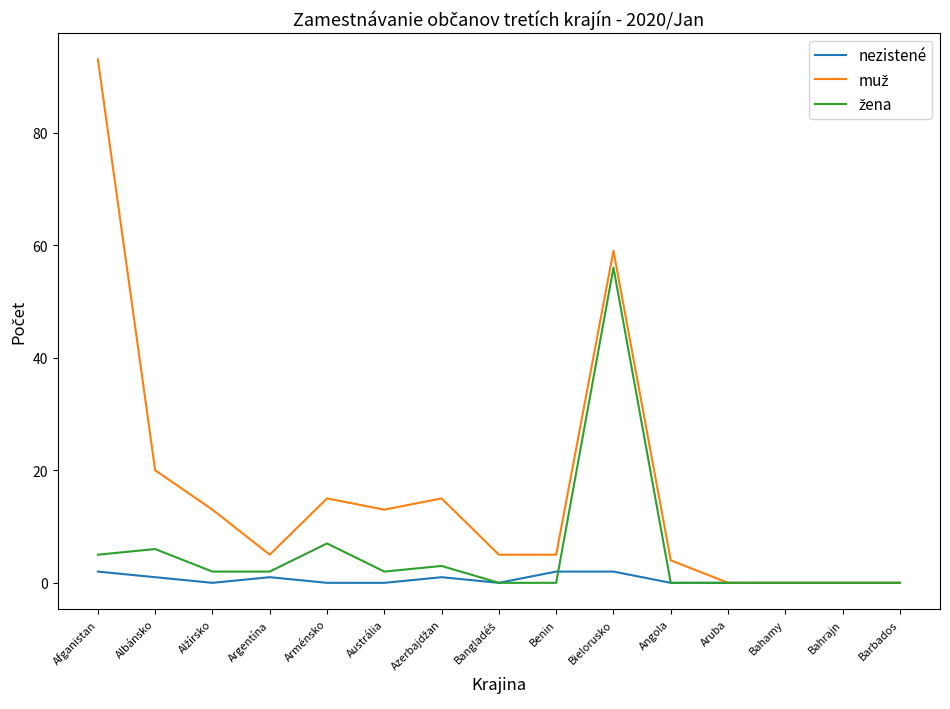

What is the total value across all series at Arménsko?

22